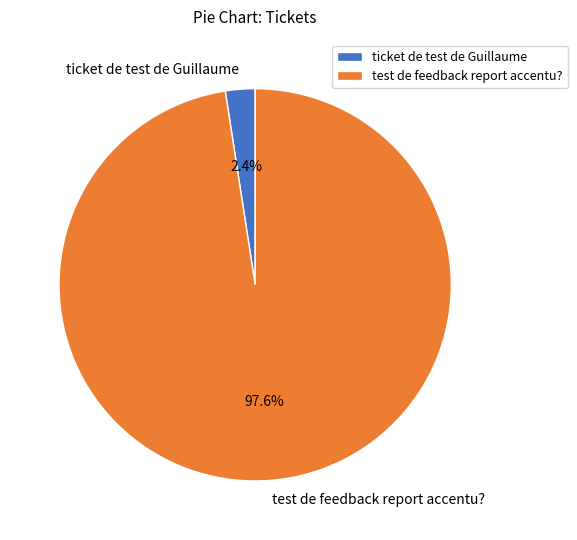

True or false: test de feedback report accentu? accounts for 98% of the total.

True